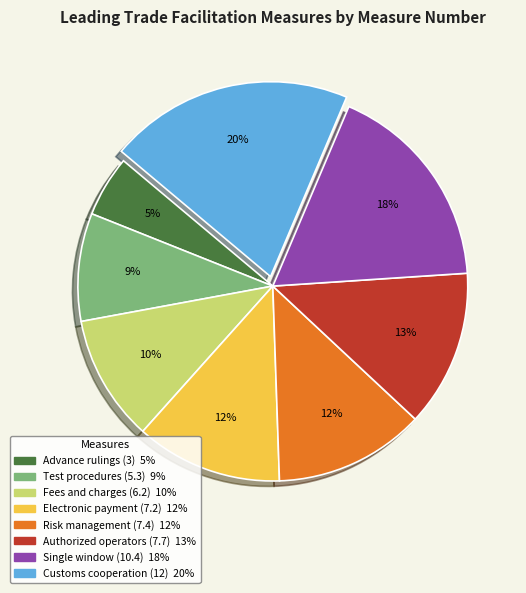

Is the sum of Advance rulings (3) and Test procedures (5.3) greater than half?

No